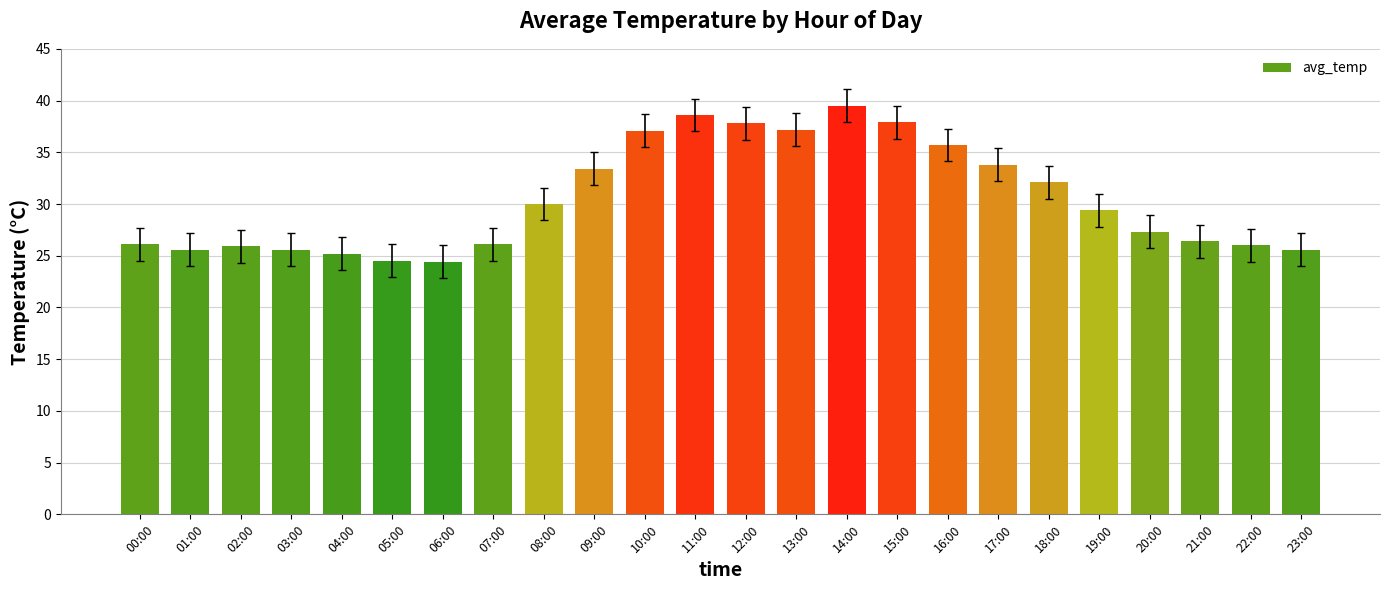

The value at 05:00 is 43.4. True or false?

False